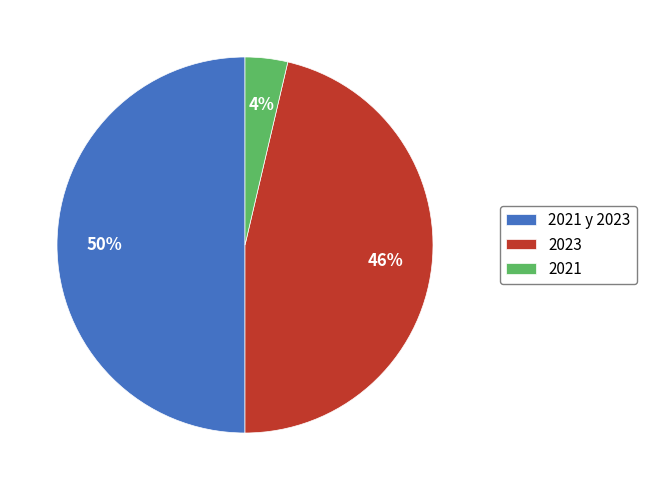

What is the smallest slice in the pie chart?

2021